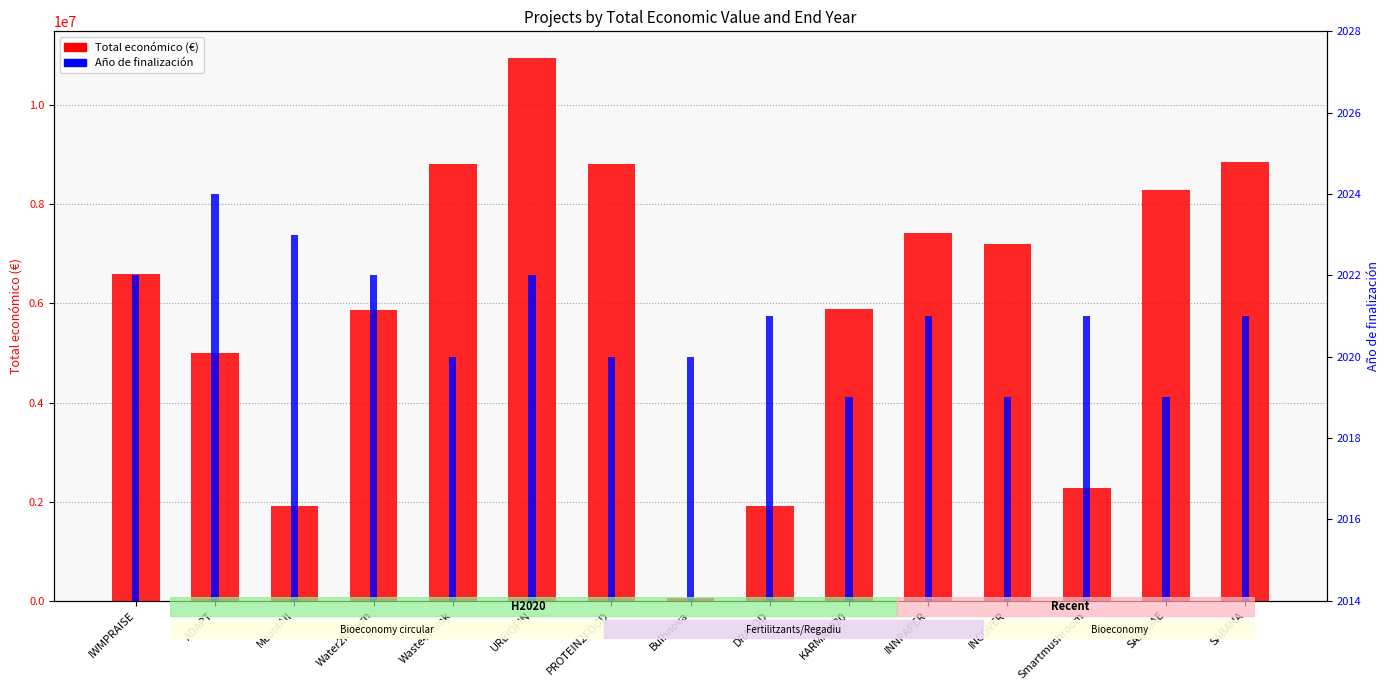

What is the smallest value displayed?

2019